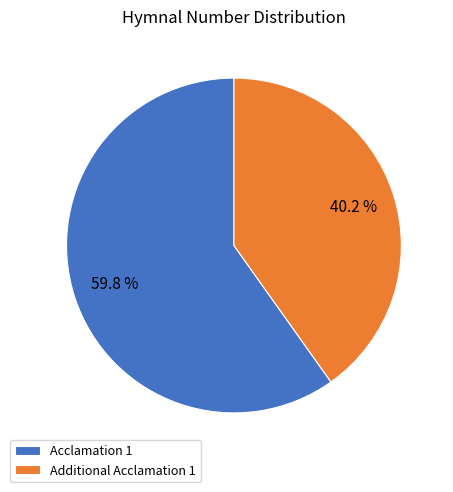

To the nearest percent, what is the combined percentage of Additional Acclamation 1 and Acclamation 1?

100%